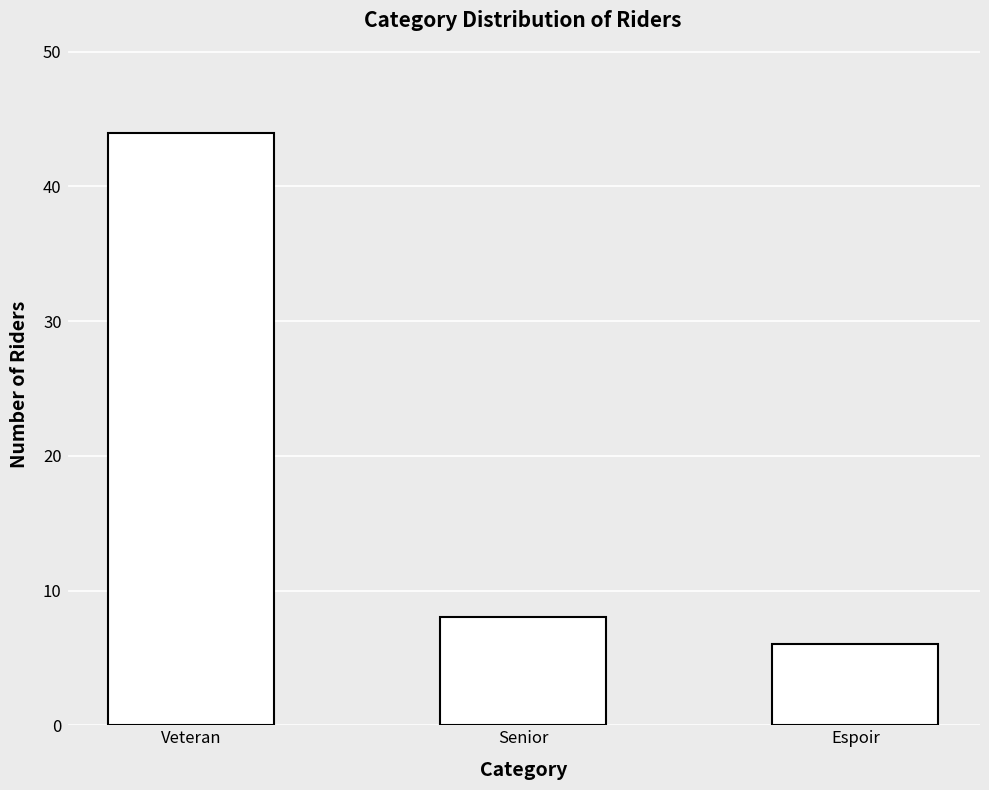

True or false: the data shows 8 at Senior.

True